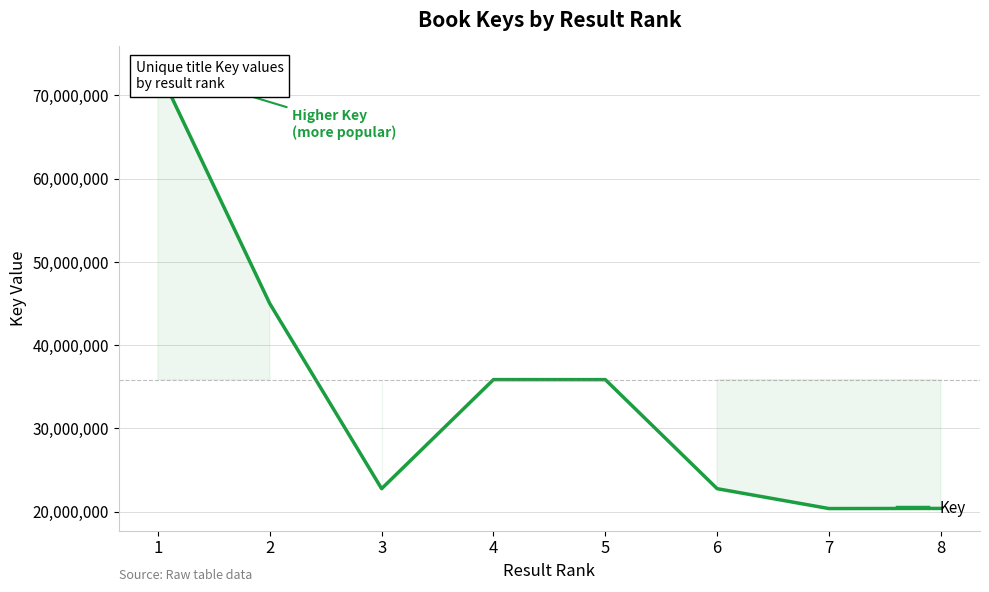

List the labels in order of value, smallest first.

7, 8, 3, 6, 5, 4, 2, 1